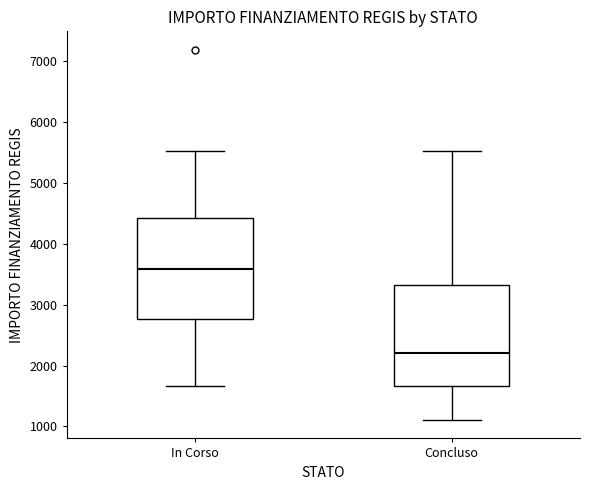

Reading left to right, read every box against the y-axis: the position of its median line, the range the box covers, and the ends of its whiskers. The values are not printed on the chart, so give them approximately, as read against the axis.

In Corso: median 3600, box 2800 to 4400, whiskers 1700 to 5500
Concluso: median 2200, box 1700 to 3300, whiskers 1100 to 5500